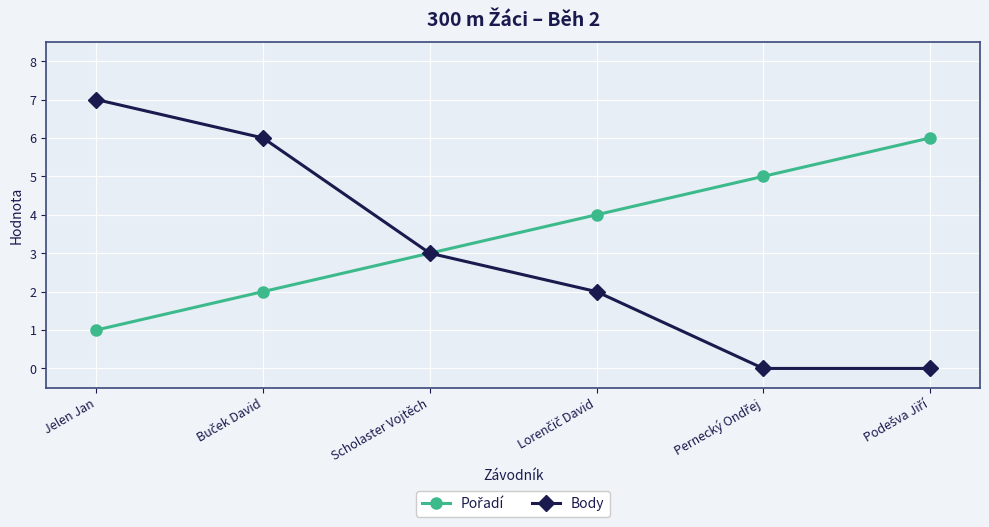

Is it true that Body equals 3 at Scholaster Vojtěch?

True